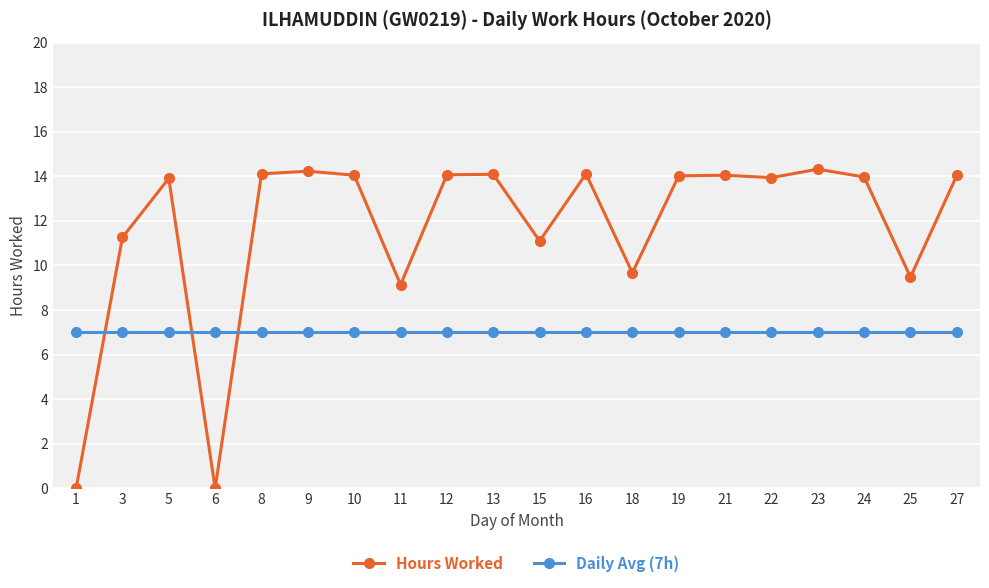

At 10, list the series in order from largest to smallest.

Hours Worked, Daily Avg (7h)